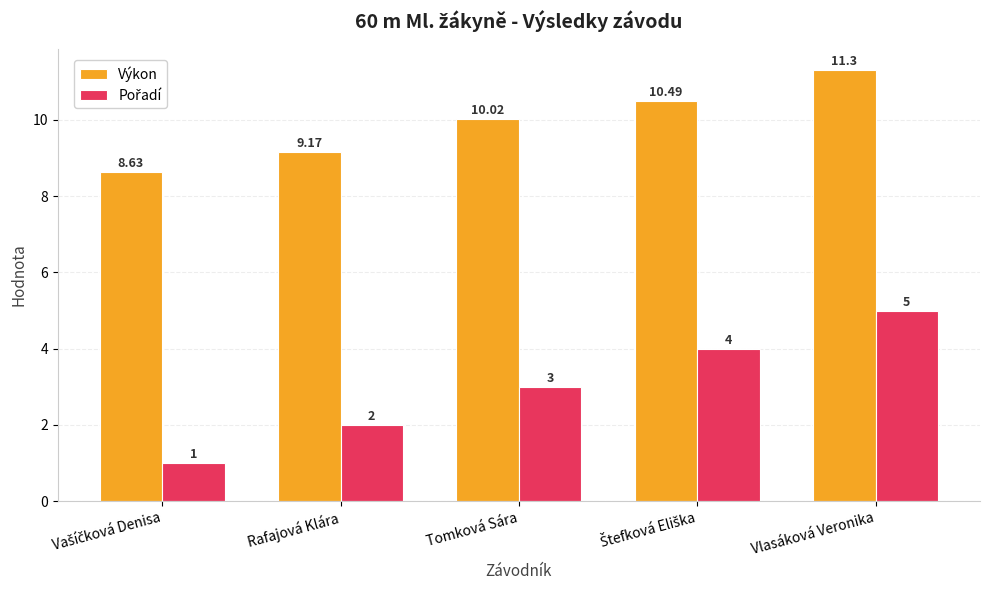

What is the smallest value displayed?

1.0